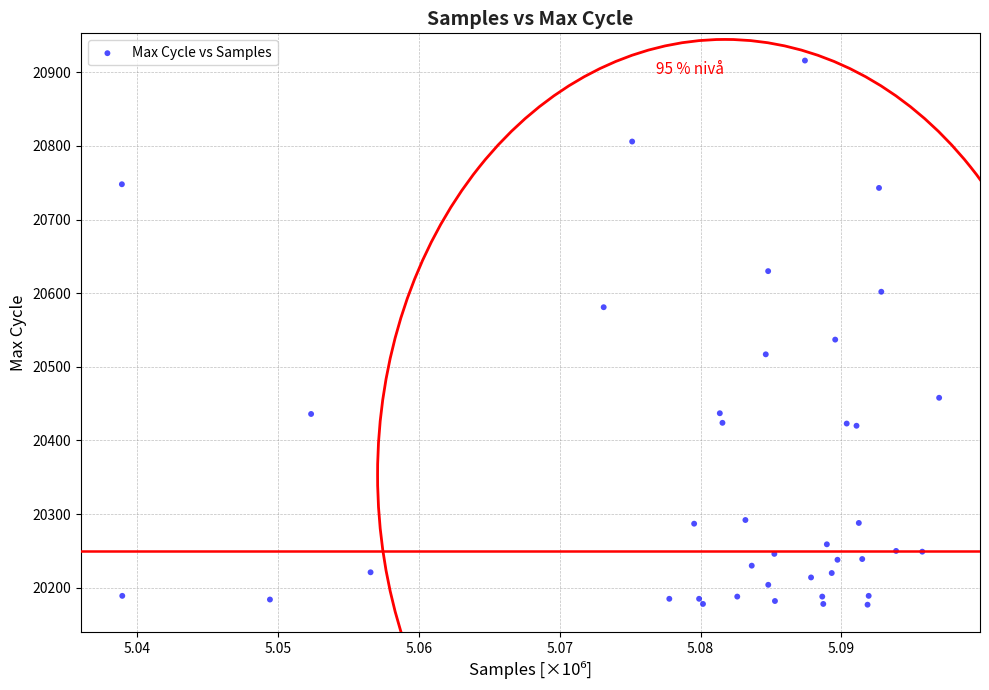

What Y value in the scatter plot is closest to 20546?

20537